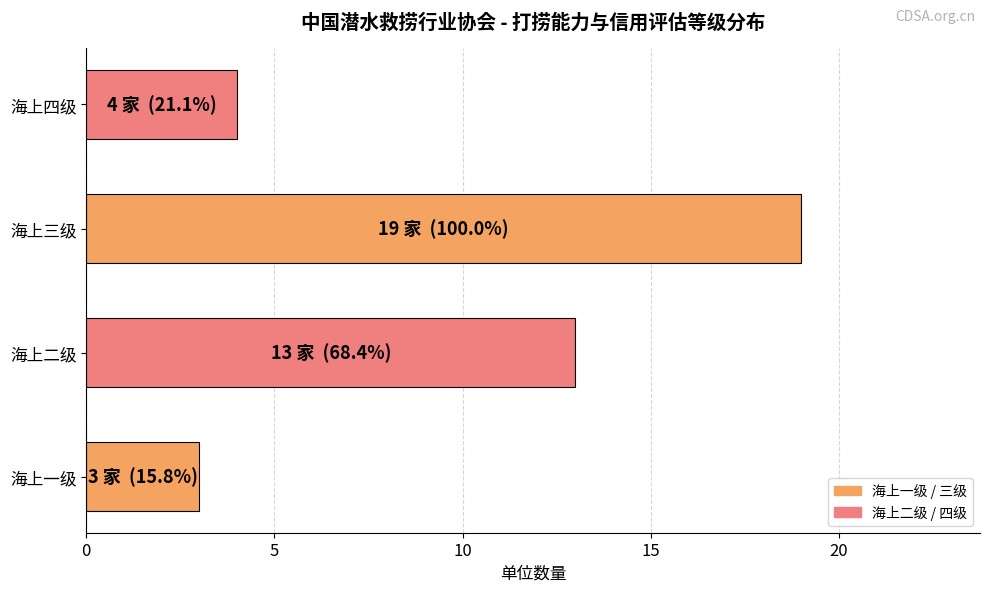

List the labels in order of value, smallest first.

海上一级, 海上四级, 海上二级, 海上三级